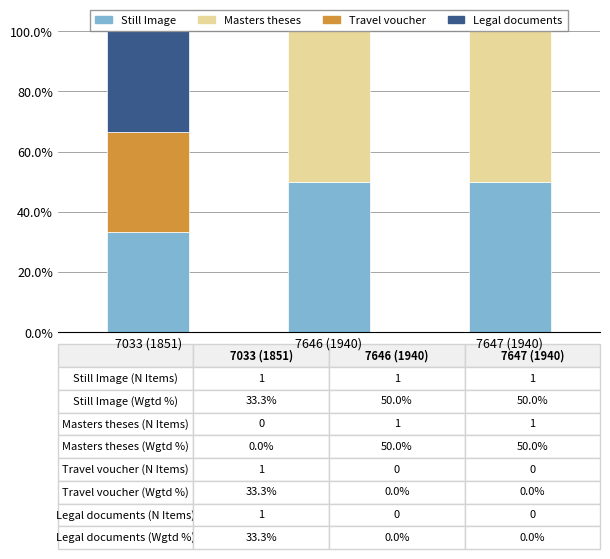

What is the maximum value for Still Image?

50.0